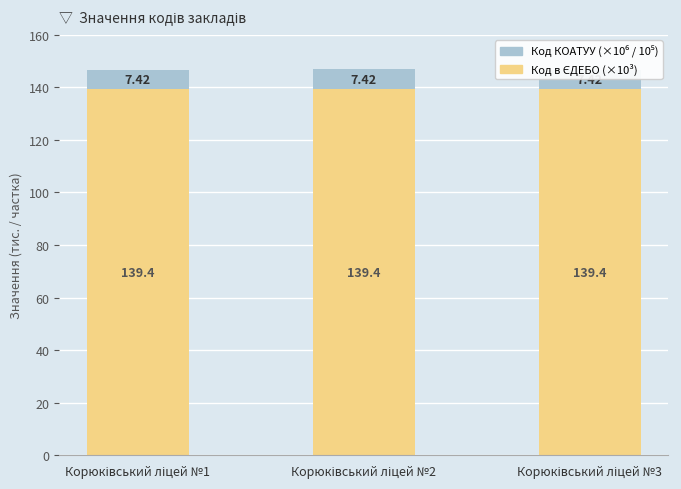

What is the value of the Код КОАТУУ (×10⁶ / 10⁵) bar at the 2nd from the left?

7.4